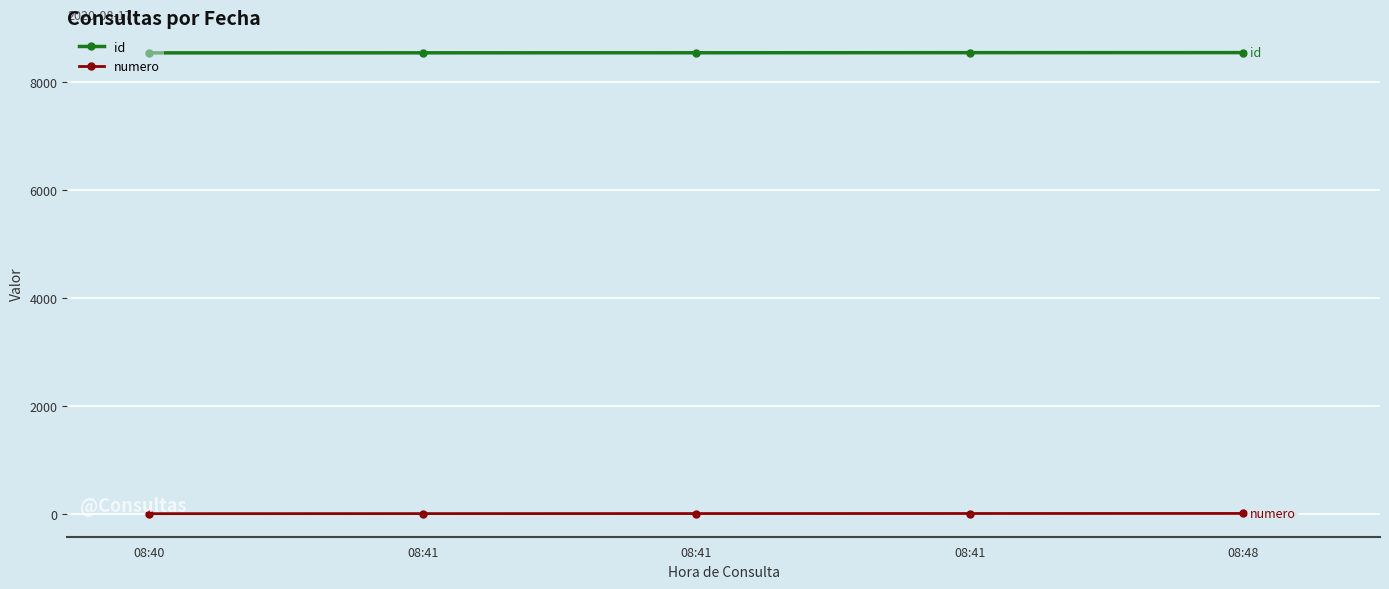

Is it true that numero equals 3 at 08:41?

True